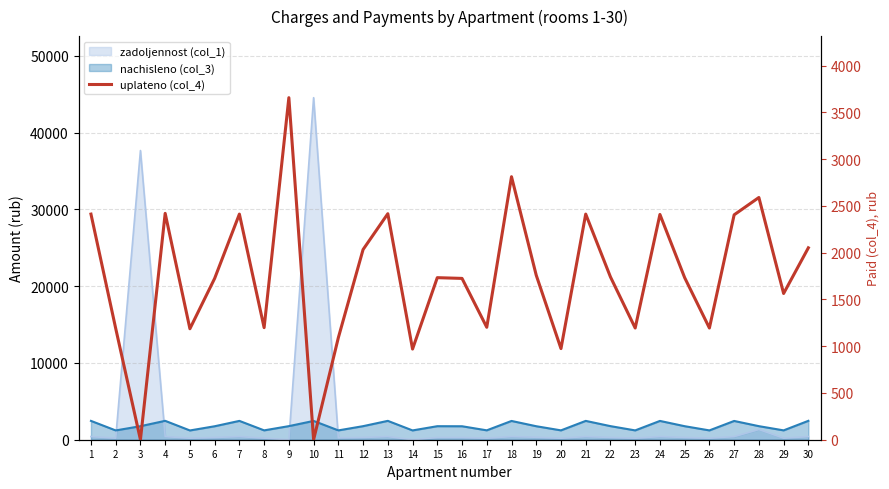

True or false: there are more than 2 points higher than both neighbors.

True